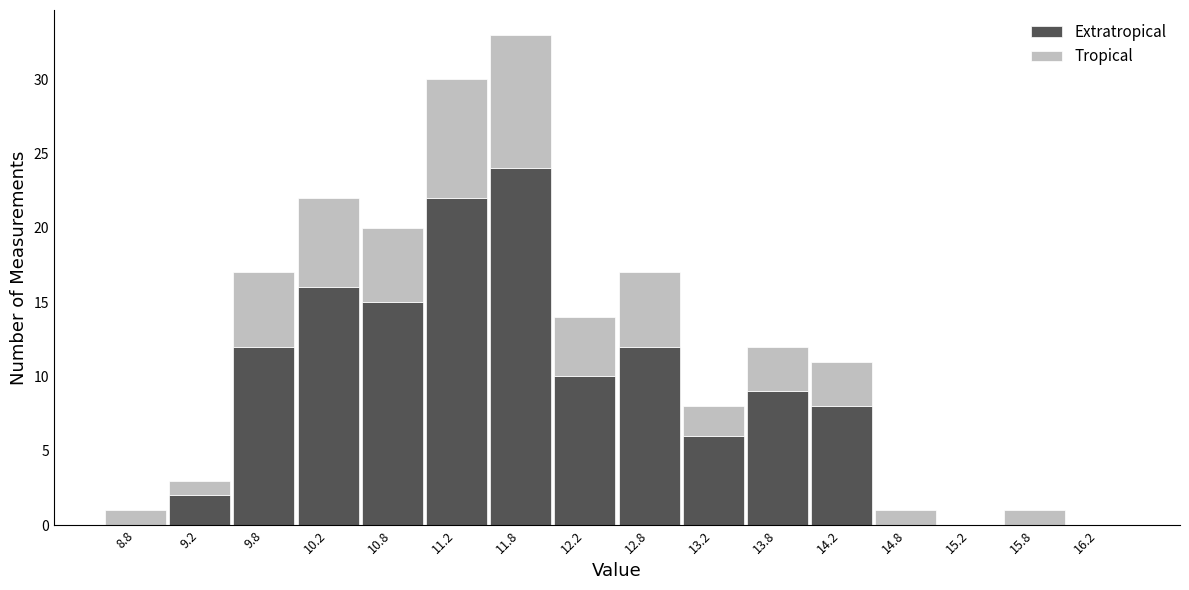

What is the total height of the stacked bar covering 12.5 to 13.0 on the x-axis? The values are not printed on the chart, so give them approximately, as read against the axis.

17